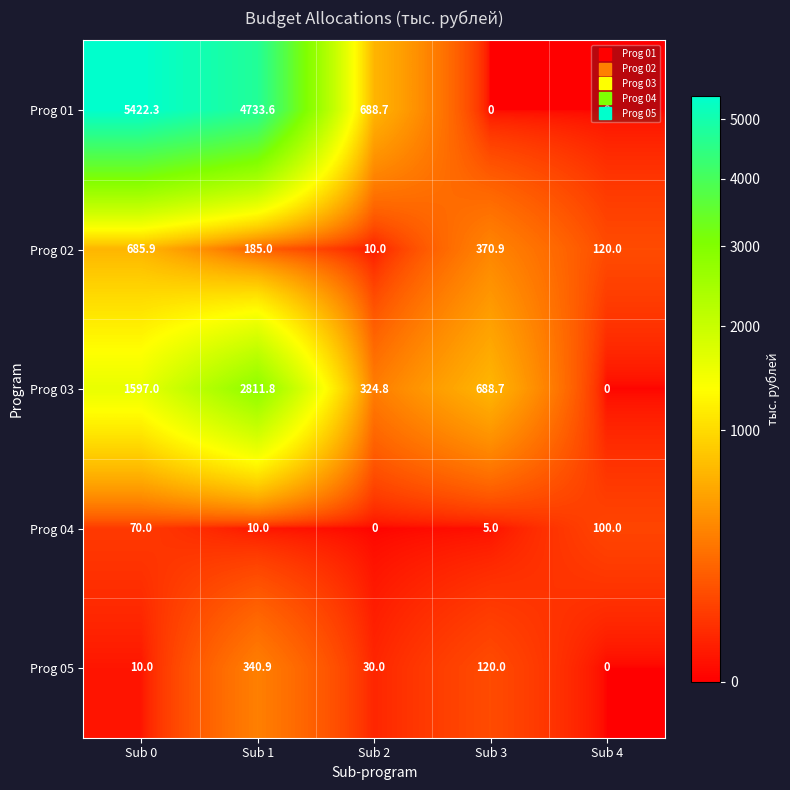

What is the sum of the Prog 03 values at Sub 3 and Sub 4?

688.7